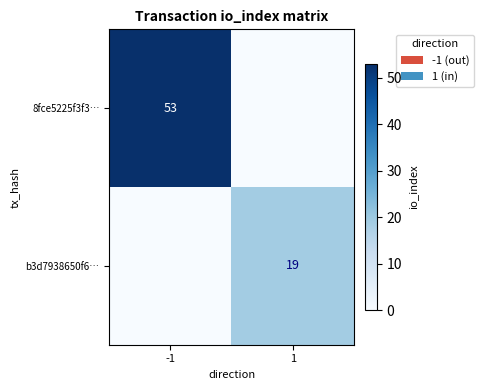

At which category is the sum across all series the highest?

-1